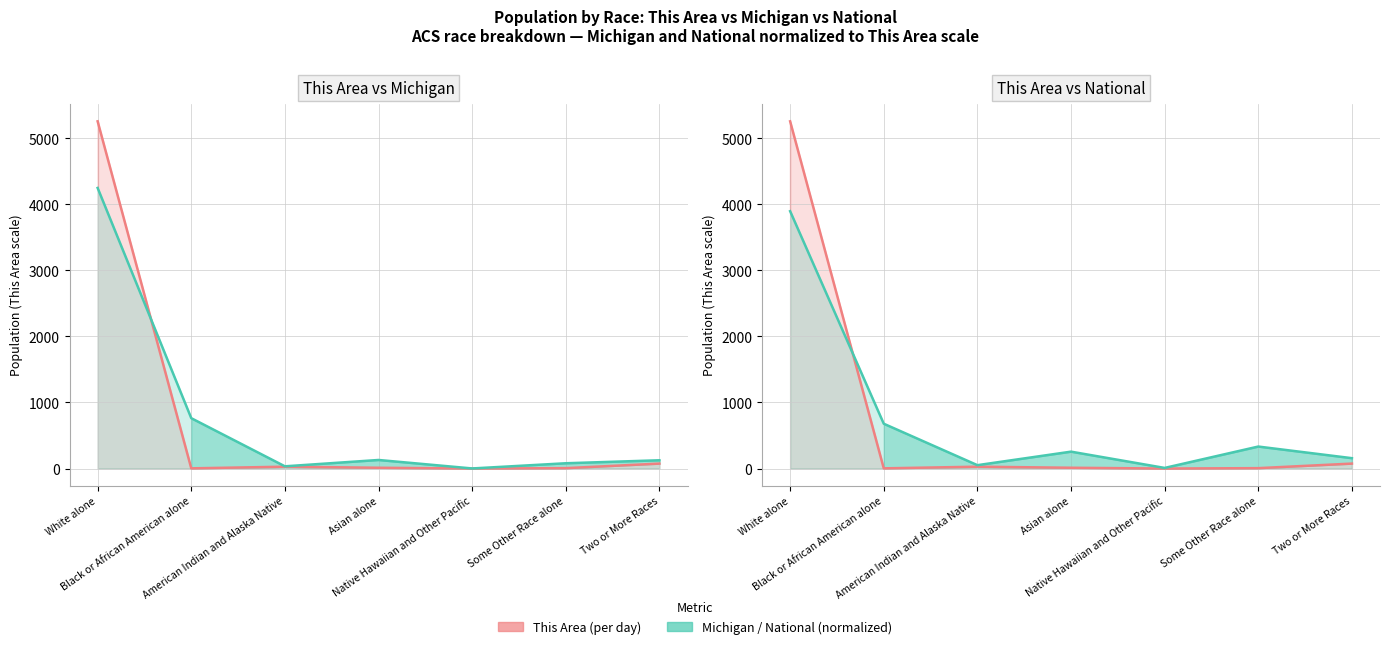

What is the sum of the National (normalized) values at Asian alone and American Indian and Alaska Native?

306.9